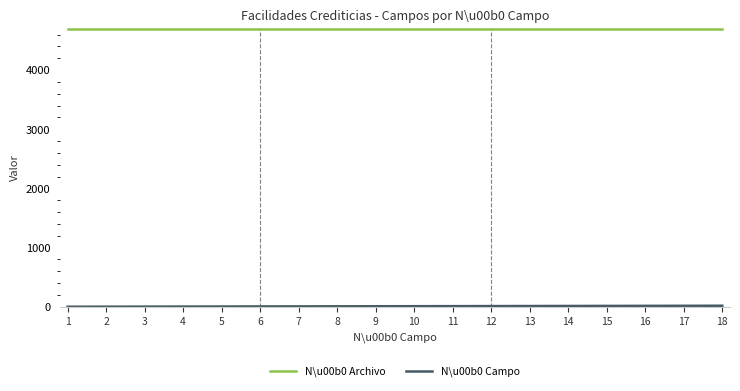

Which series has the largest total across all categories?

N\u00b0 Archivo